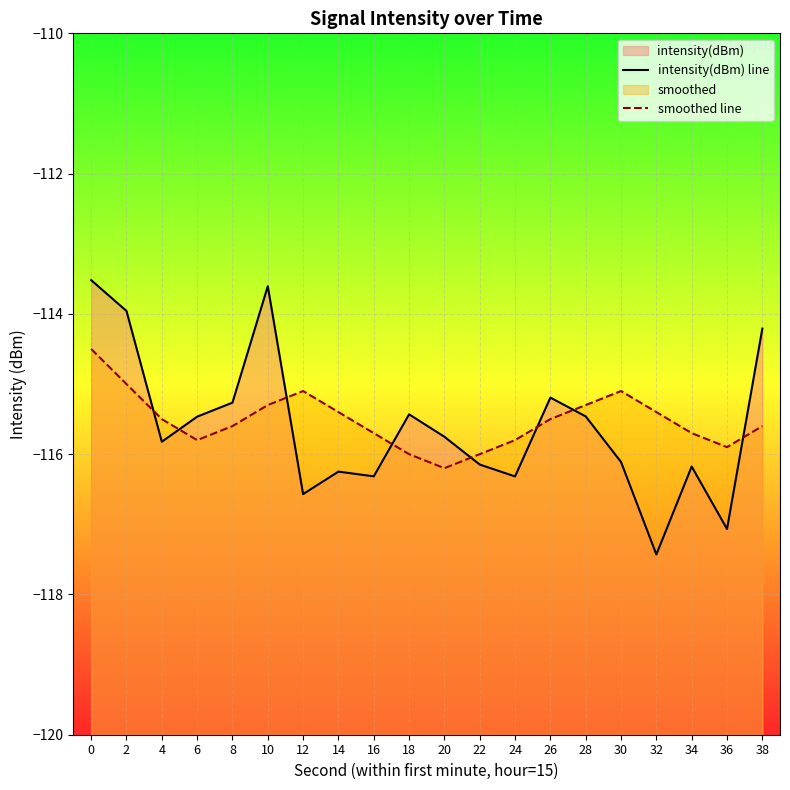

The smoothed line series shows -55.3 at 26. True or false?

False